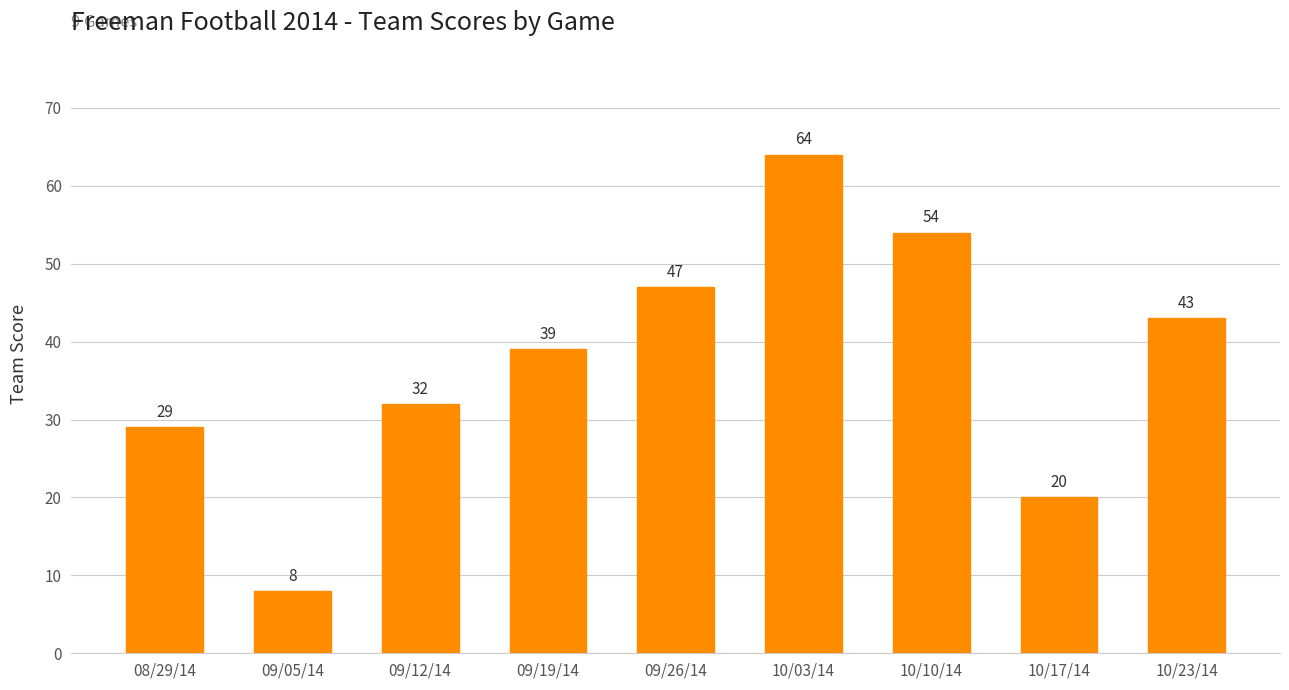

Rank the categories by value from highest to lowest.

10/03/14, 10/10/14, 09/26/14, 10/23/14, 09/19/14, 09/12/14, 08/29/14, 10/17/14, 09/05/14